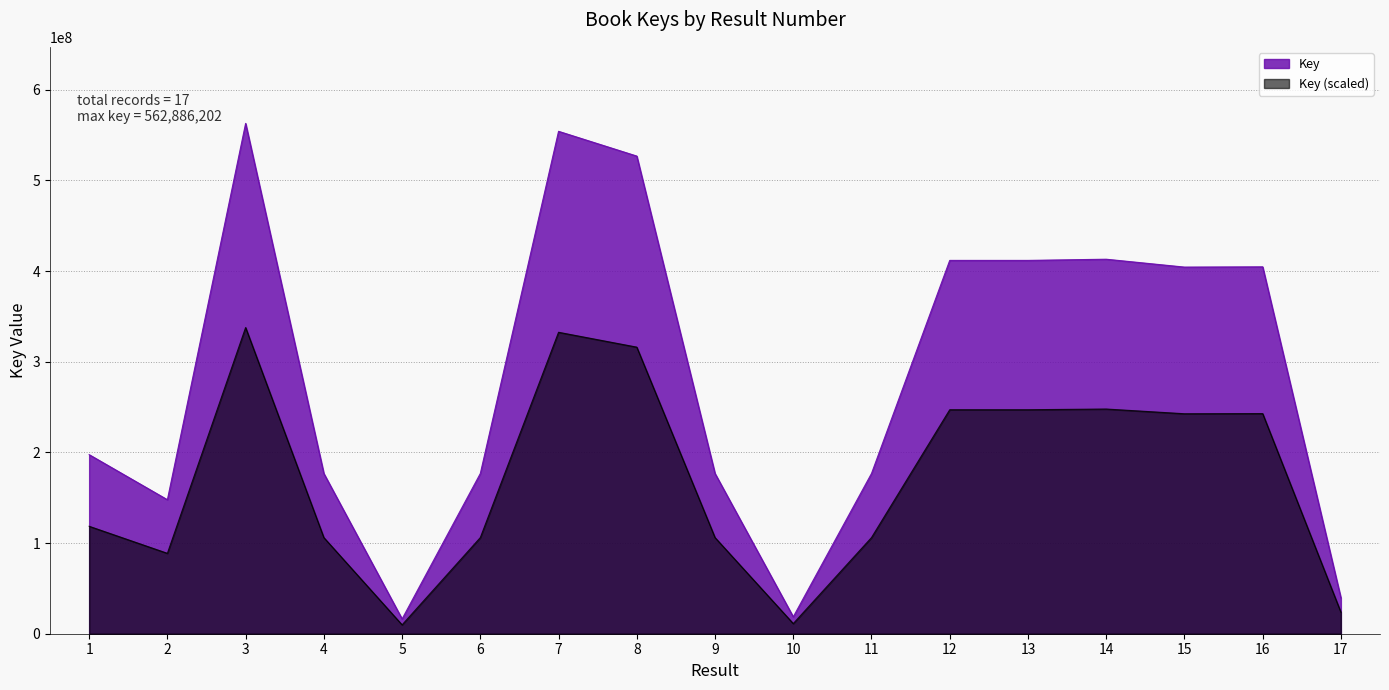

Reading left to right, what are all the values shown in this chart?

197522062	147798127	562886202	176732207	16325243	176739385	554147352	526835153	176737769	18644685	176732478	411762922	411764163	413070616	404392791	404689411	39580880